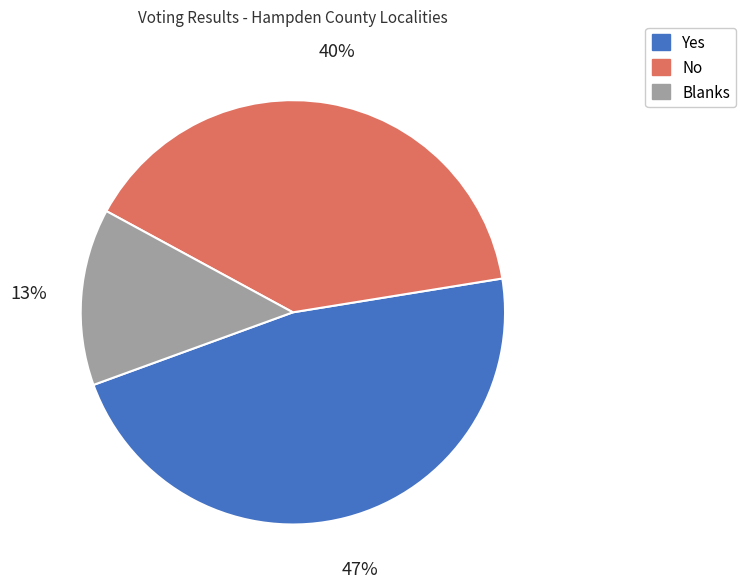

Rank the categories by value from lowest to highest.

Blanks, No, Yes